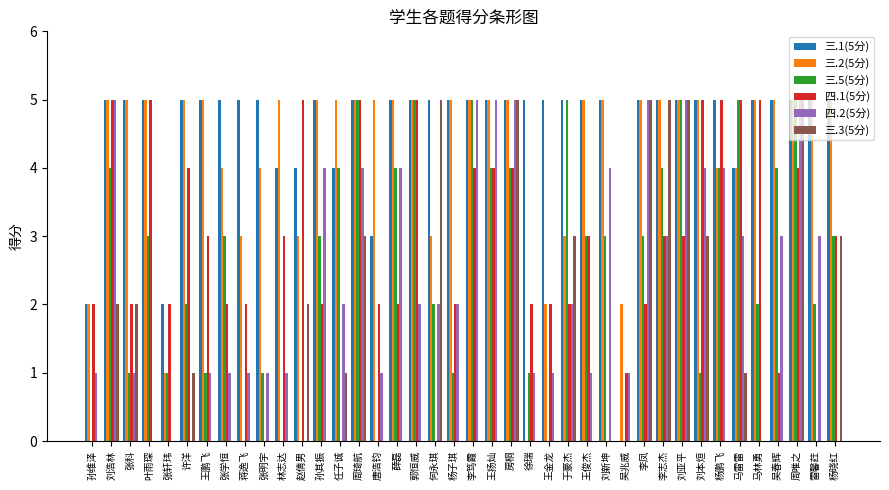

Is it true that 四.2(5分) equals 3 at 郭恒威?

False